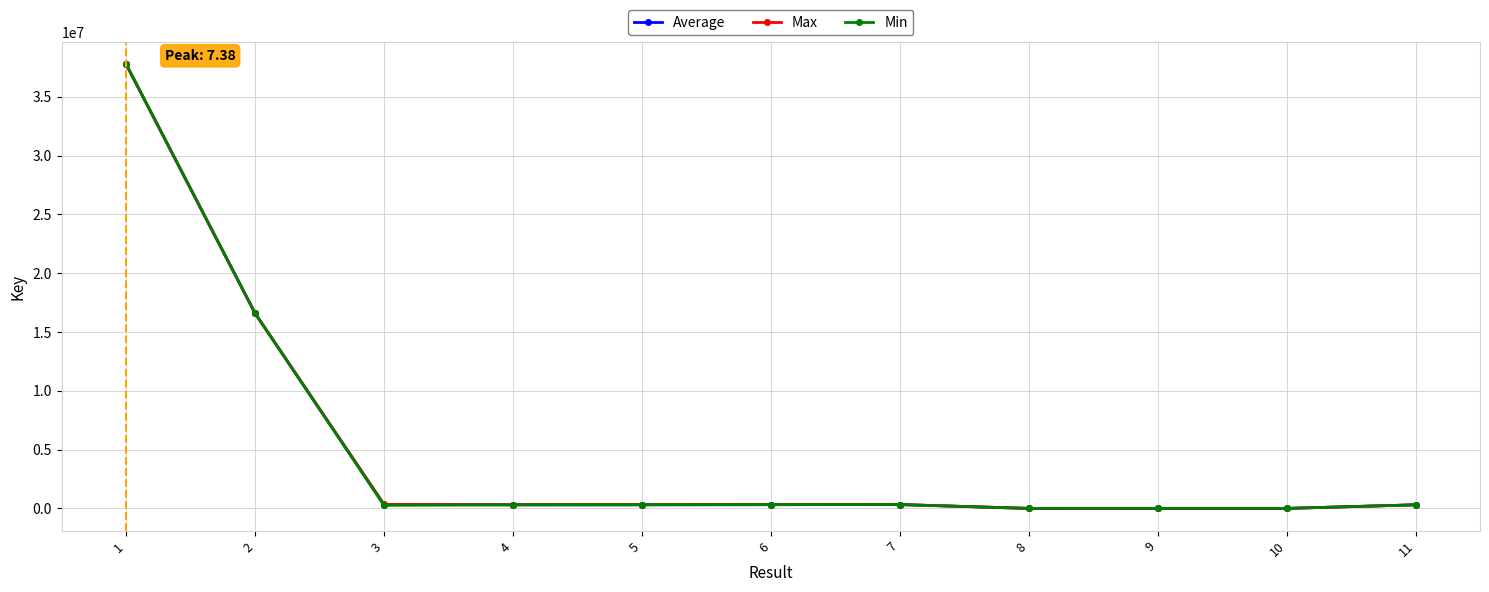

Rank the series by their average value, from lowest to highest.

Min, Average, Max